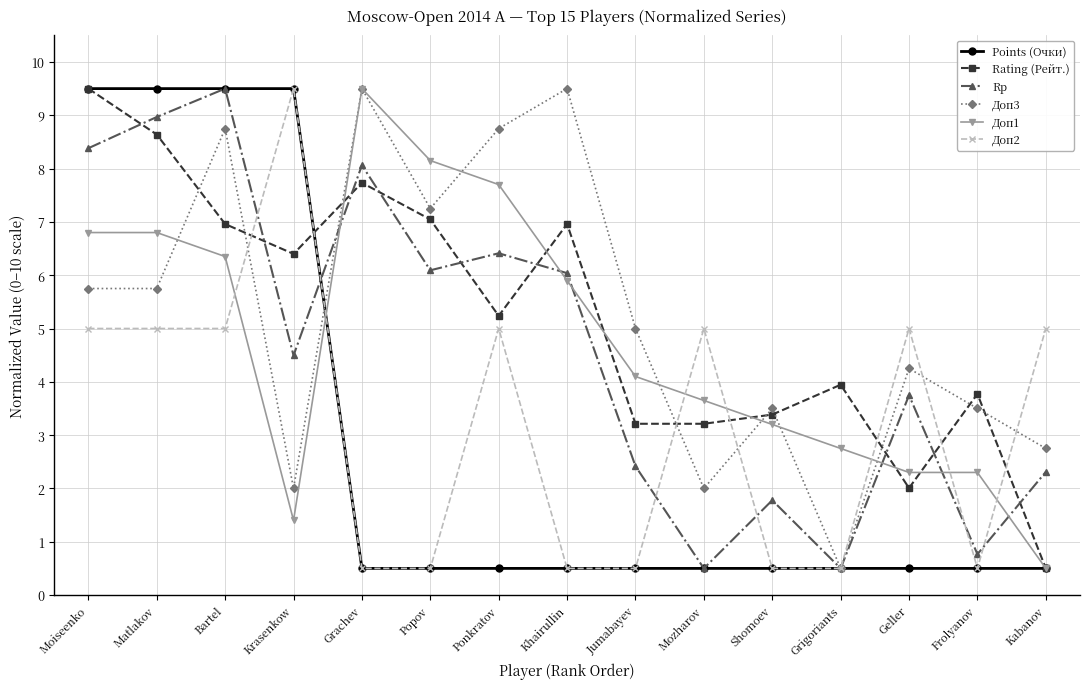

What value does the Rating (Рейт.) series have at Frolyanov?

3.8